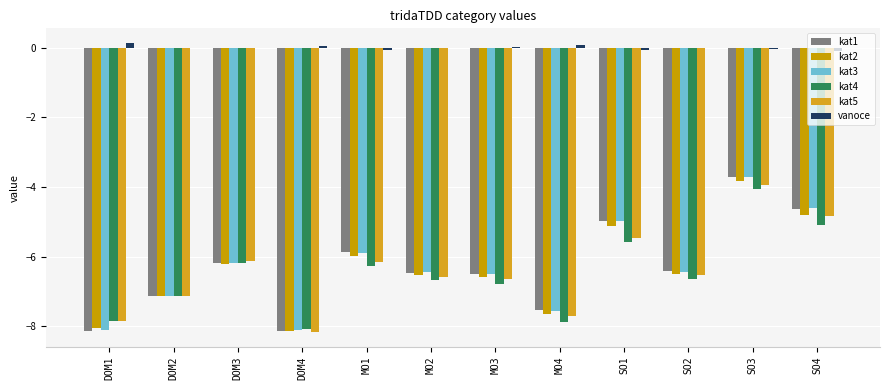

The kat2 series shows -9.2 at DOM3. True or false?

False